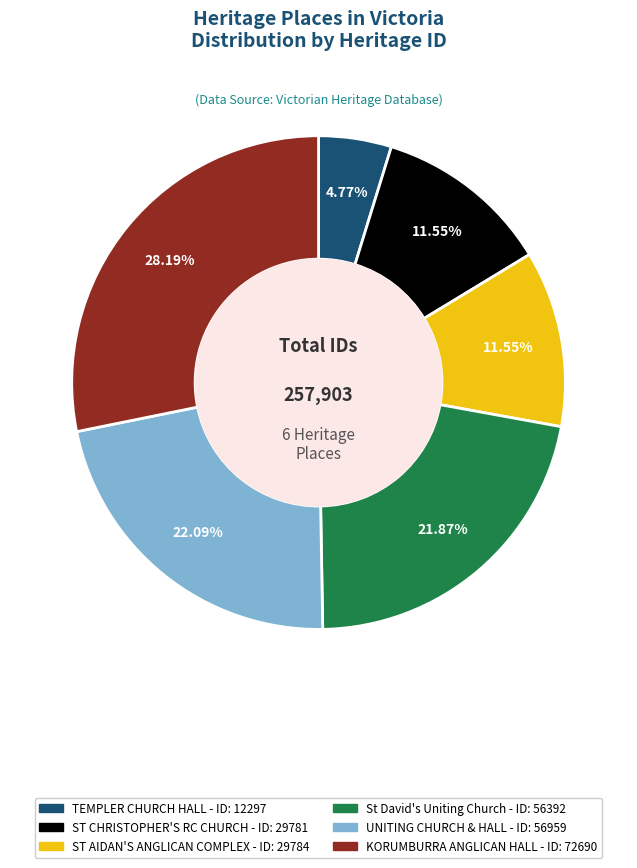

Is there a majority slice in this chart?

No